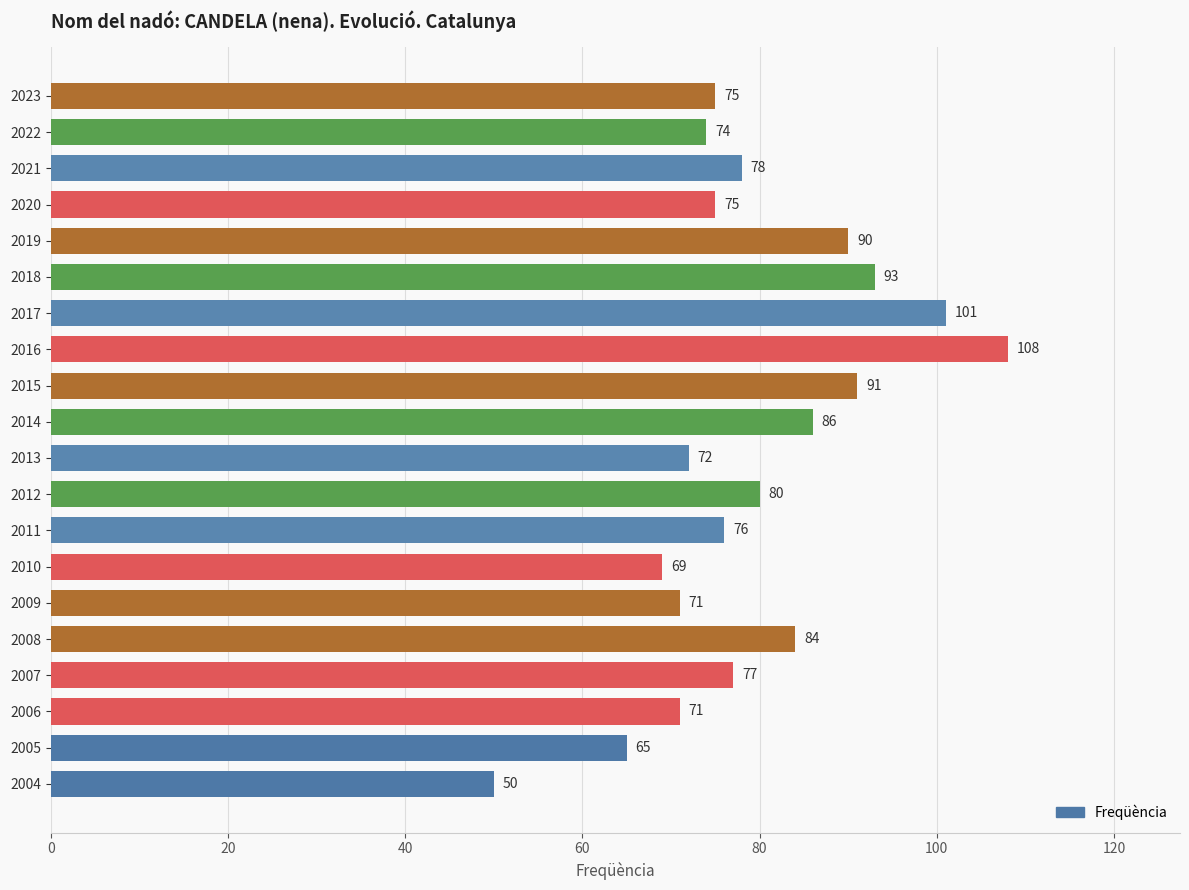

Reading bottom to top, transcribe all the data shown in this chart.

2004=50	2005=65	2006=71	2007=77	2008=84	2009=71	2010=69	2011=76	2012=80	2013=72	2014=86	2015=91	2016=108	2017=101	2018=93	2019=90	2020=75	2021=78	2022=74	2023=75